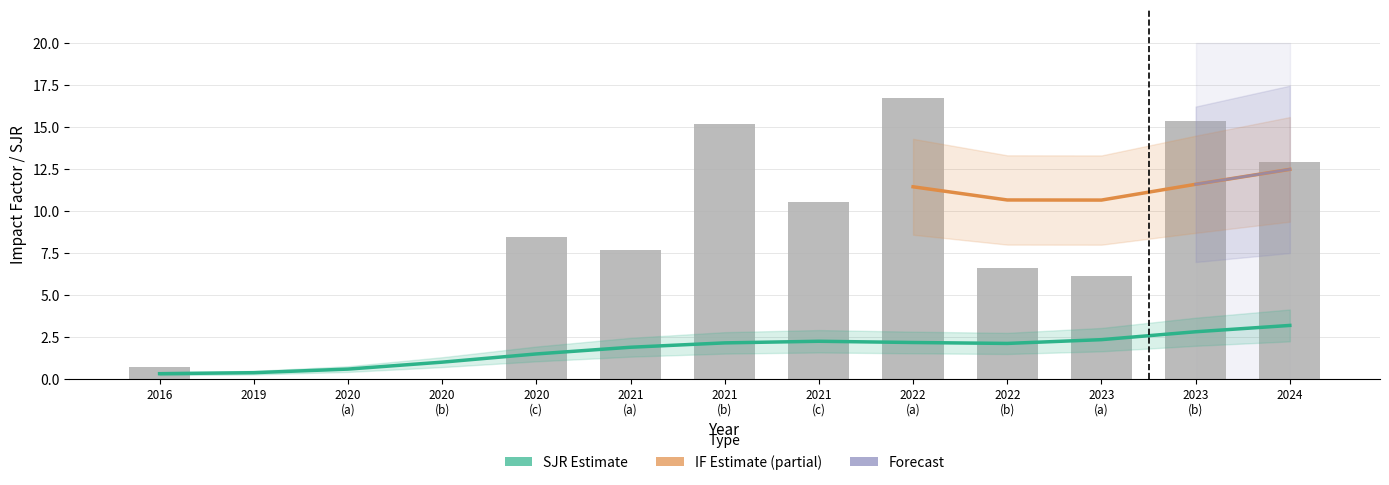

What is the average value?

7.7